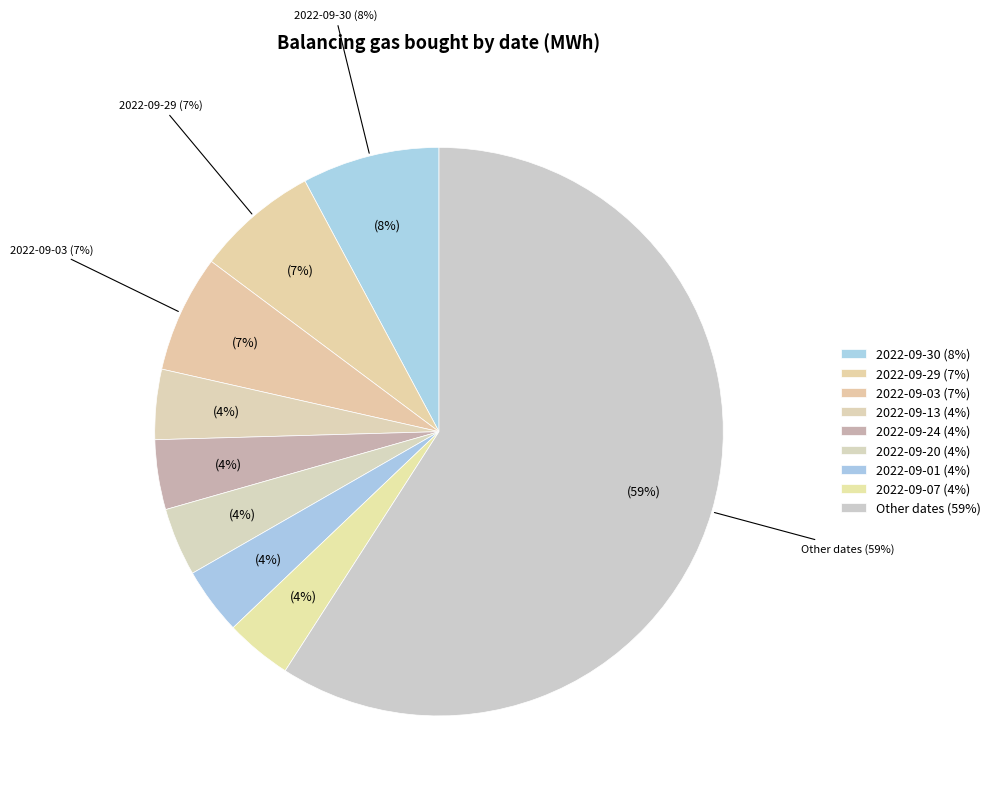

To the nearest percent, what percentage of the pie is 2022-09-13?

4%